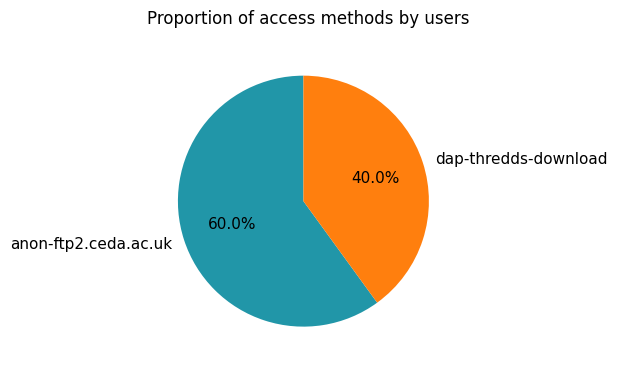

To the nearest percent, what is the combined percentage of anon-ftp2.ceda.ac.uk and dap-thredds-download?

100%